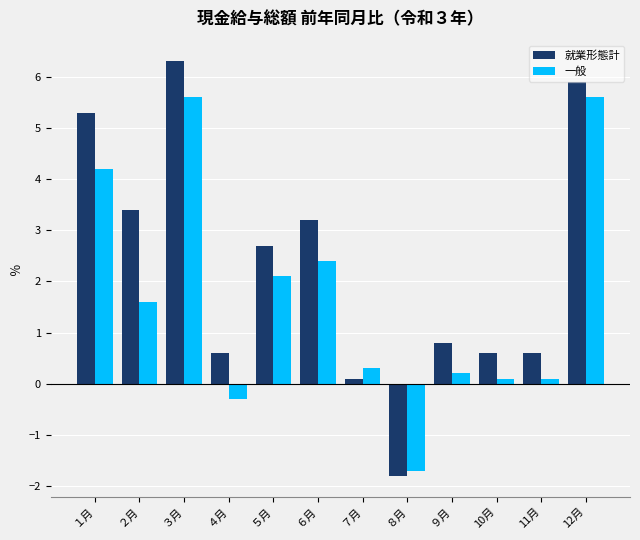

Reading left to right, extract all data points from this chart.

就業形態計: １月=5.3	２月=3.4	３月=6.3	４月=0.6	５月=2.7	６月=3.2	７月=0.1	８月=-1.8	９月=0.8	10月=0.6	11月=0.6	12月=5.9
一般: １月=4.2	２月=1.6	３月=5.6	４月=-0.3	５月=2.1	６月=2.4	７月=0.3	８月=-1.7	９月=0.2	10月=0.1	11月=0.1	12月=5.6